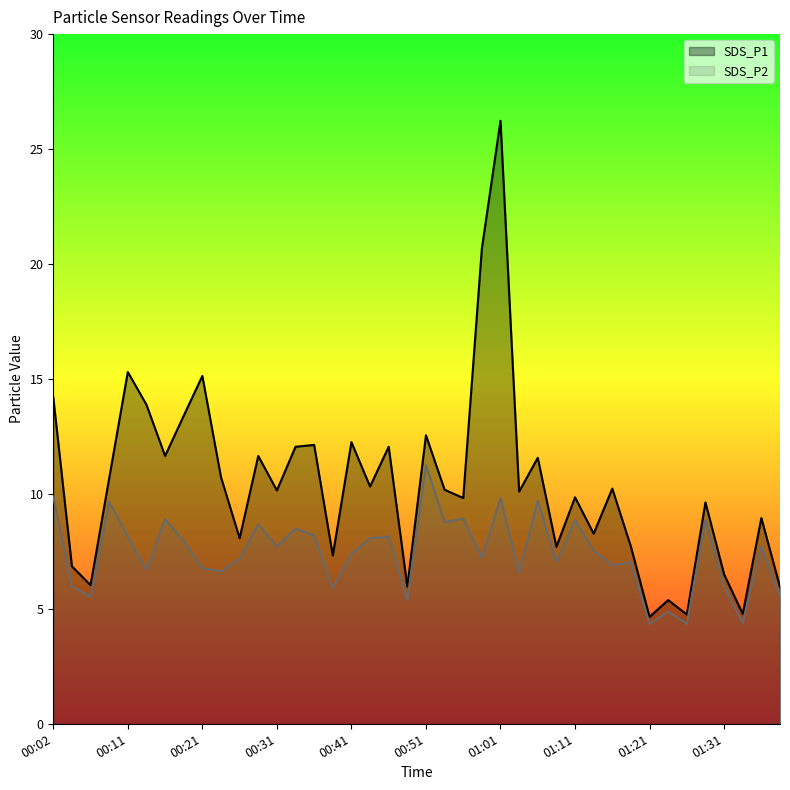

At which category does SDS_P1 reach its first local valley?

00:06